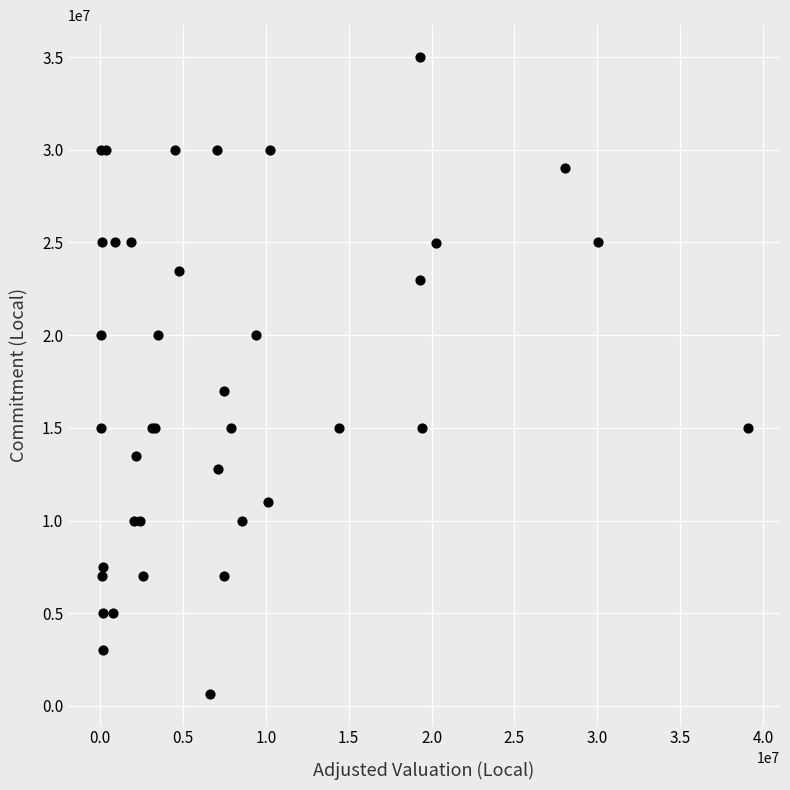

What Y value in the scatter plot is closest to 17830224?

17000000